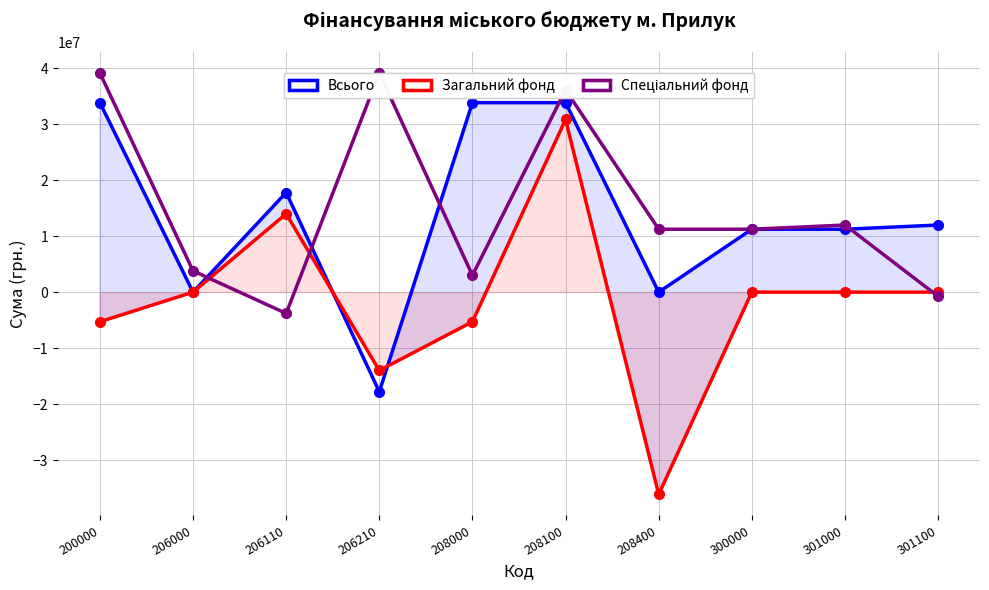

How many series are shown in this chart?

3